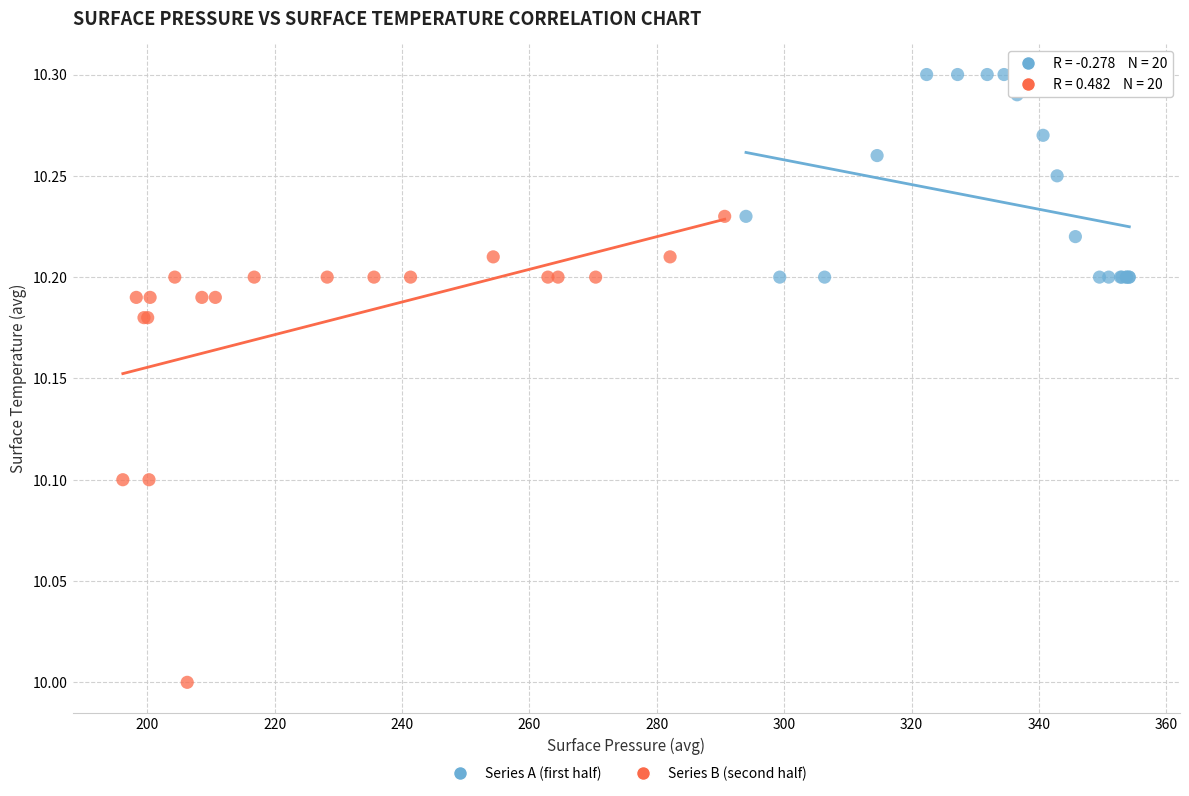

Which series contains the lowest Y value?

Series B (second half)